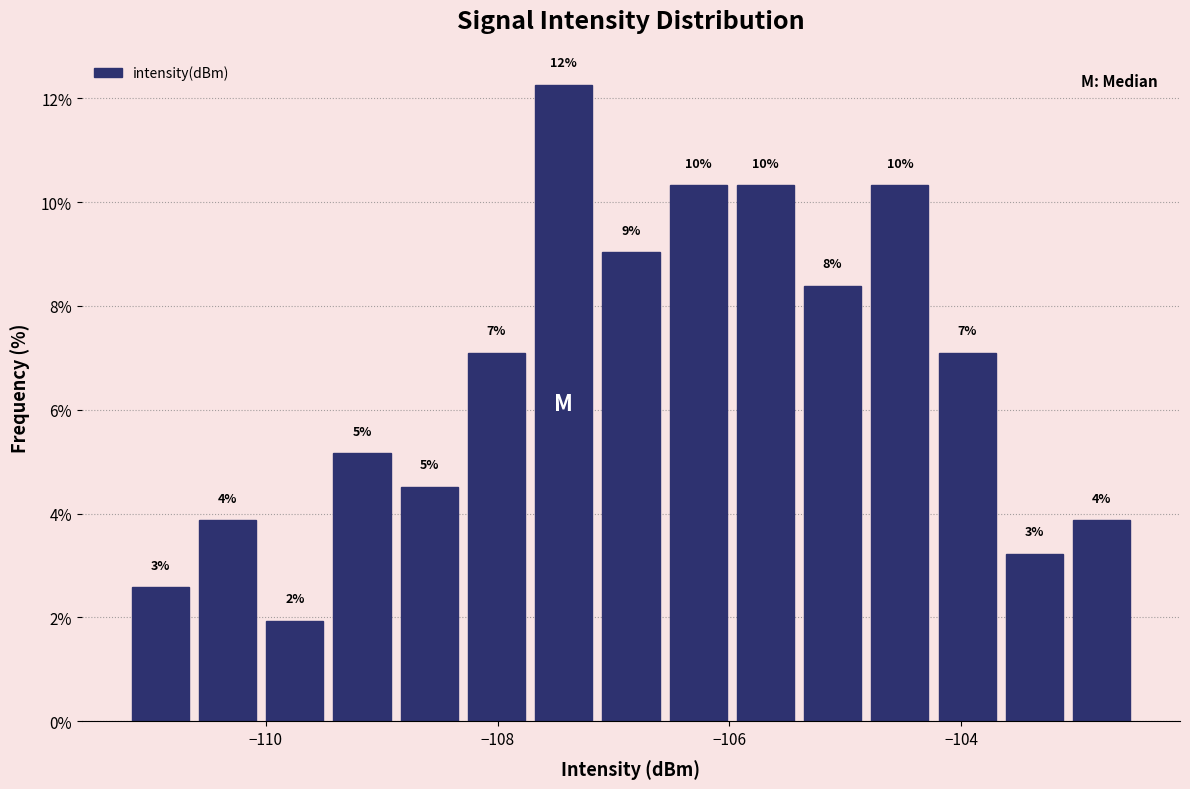

Around what value on the x-axis is the tallest bar? Give the approximate position of its centre, as read against the axis.

-107.4